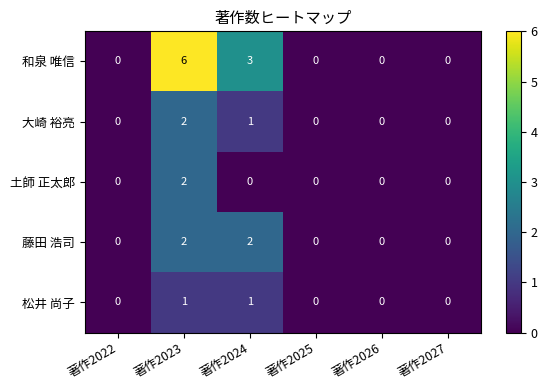

The value of 土師 正太郎 at 著作2025 is 0. True or false?

True